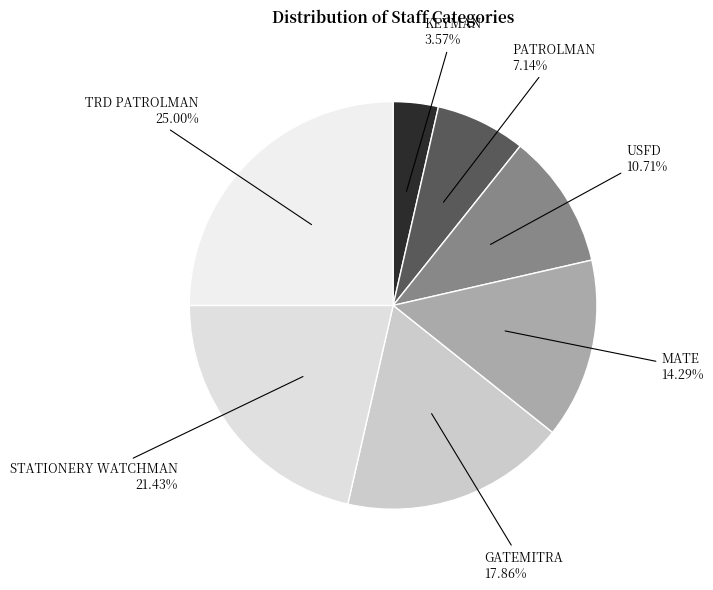

Count the number of slices in the pie.

7